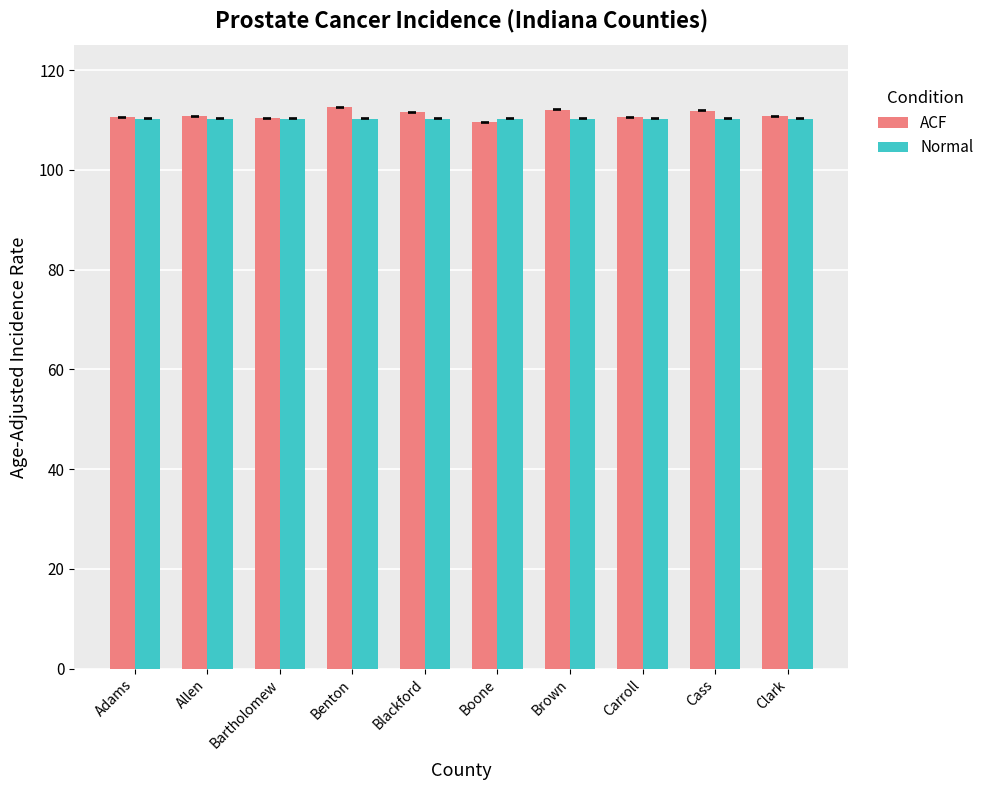

How many bars are there in total?

20